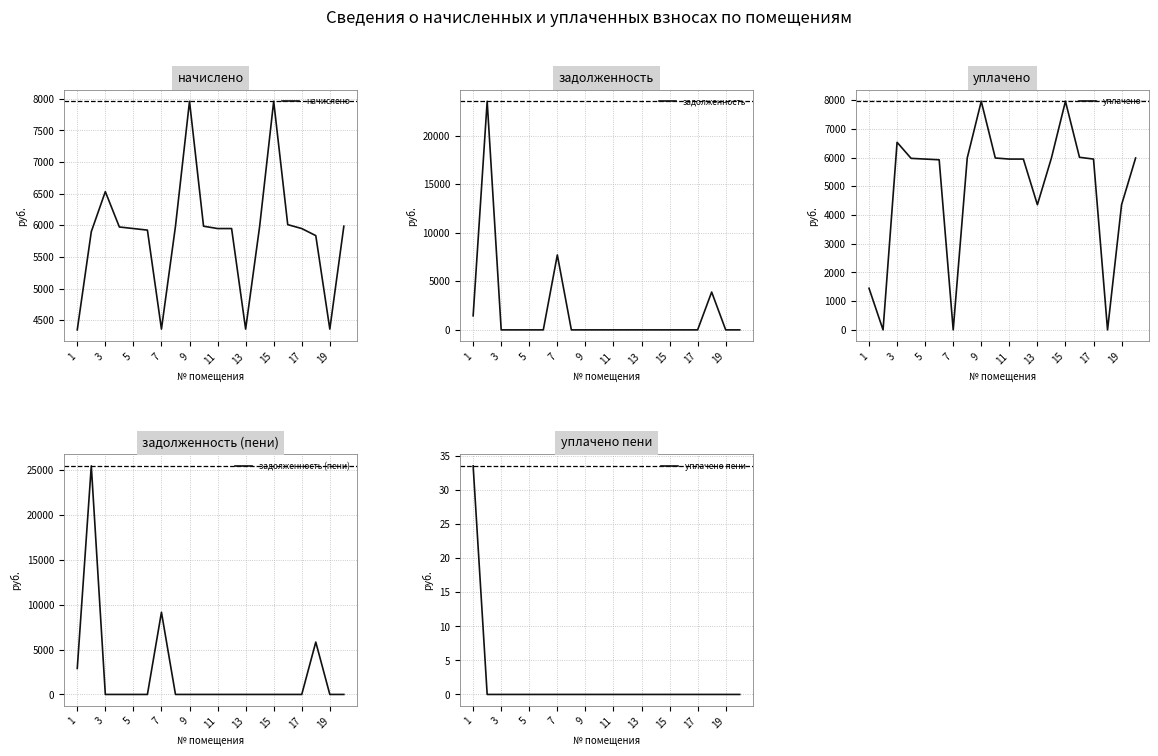

Is it true that уплачено equals 7709.5 at 19?

False